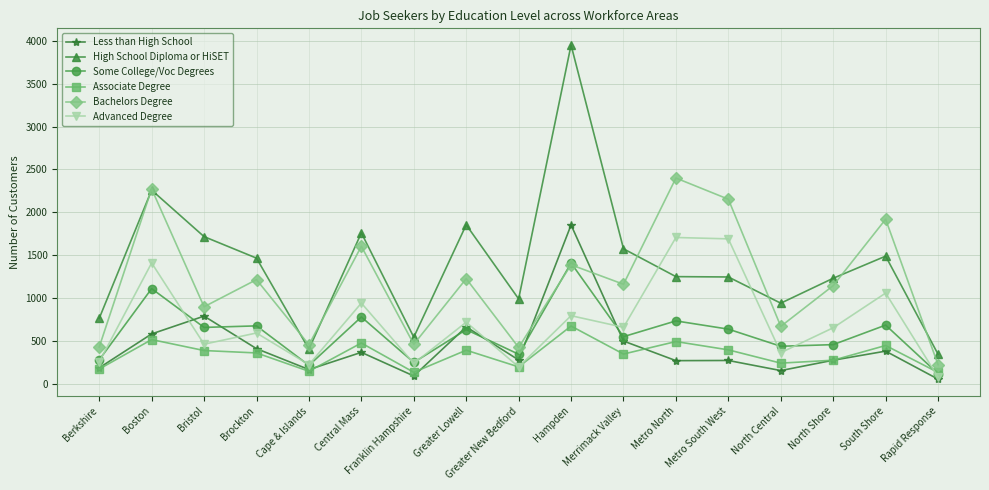

Is the value of High School Diploma or HiSET at Berkshire greater than the value of Less than High School at Metro North?

Yes